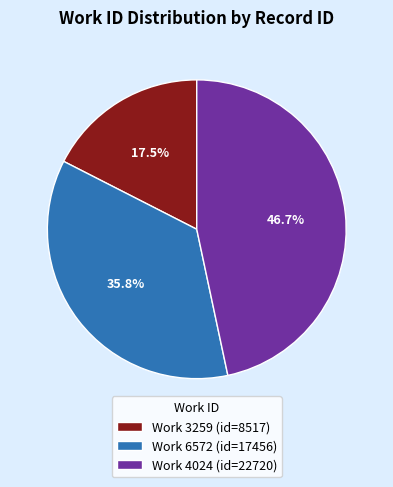

Count the number of slices in the pie.

3